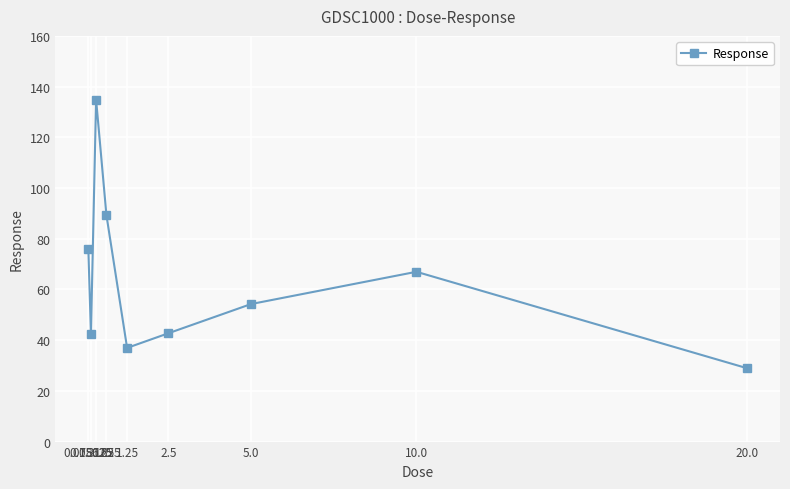

What is the greatest value displayed?

134.8